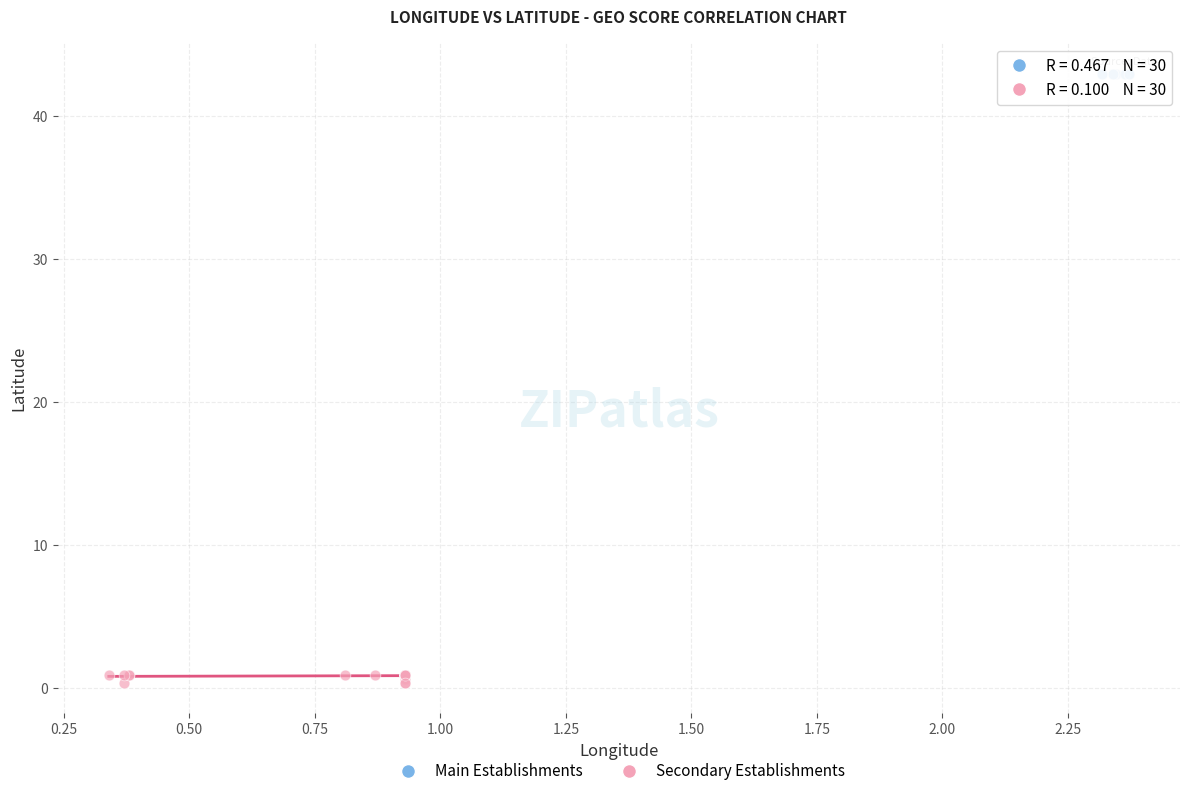

Which series reaches the minimum Y coordinate?

Secondary Establishments